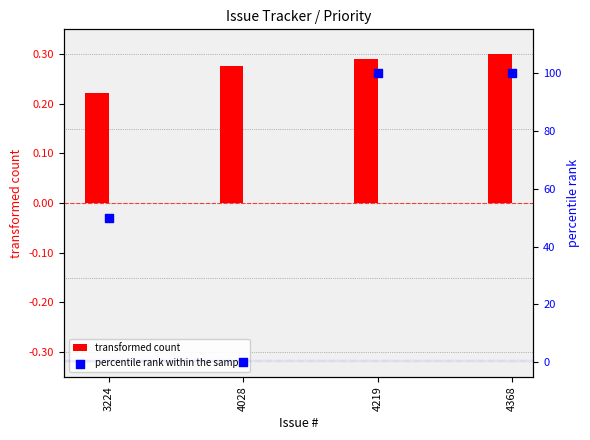

What are all the series names shown in the legend?

transformed count, percentile rank within the sample